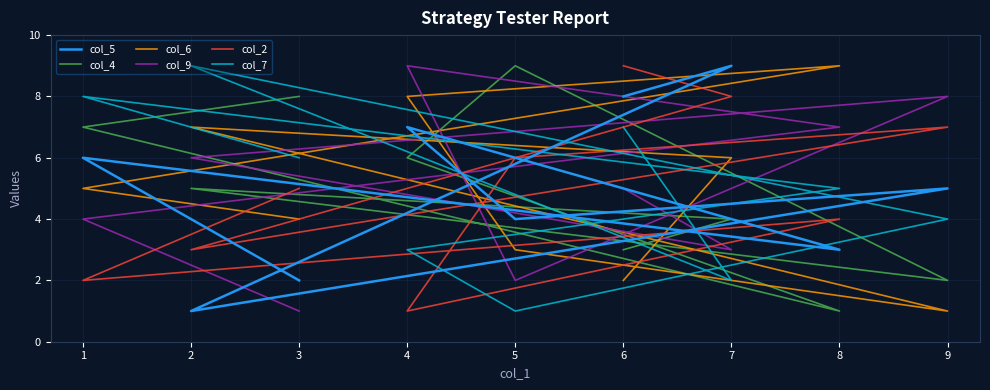

What is the maximum value shown in the chart?

9